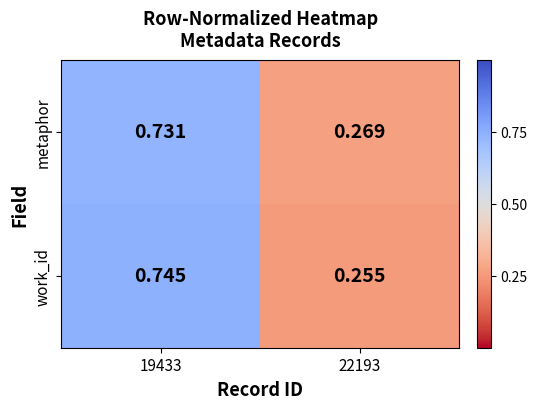

At 19433, list the series in order from largest to smallest.

work_id, metaphor